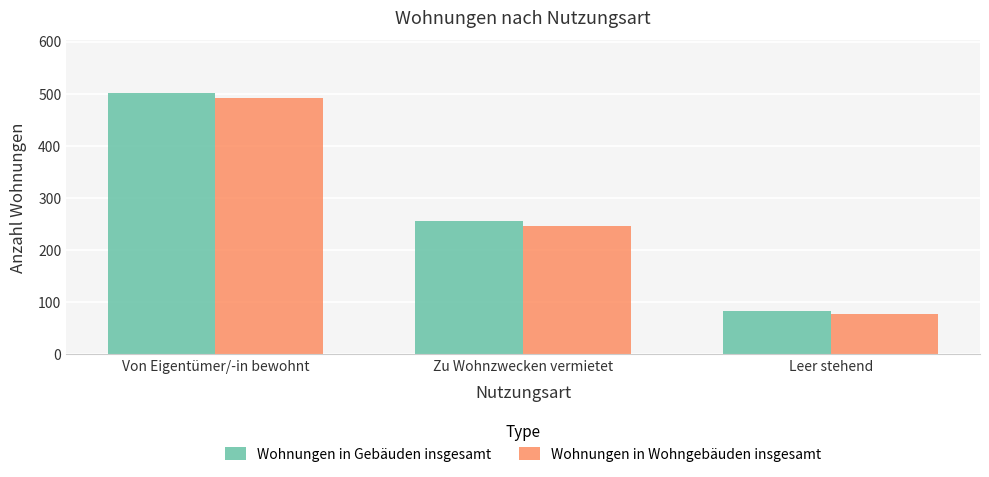

Which series has the largest range (max minus min)?

Wohnungen in Gebäuden insgesamt